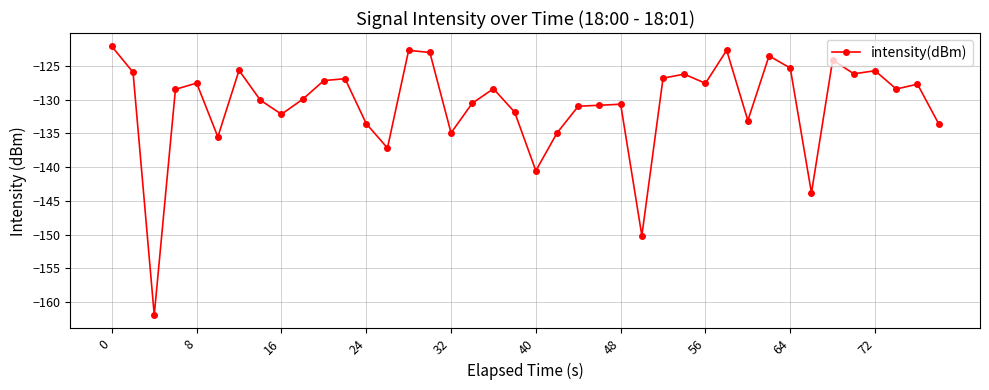

What is the value of the 13th point from the left?

-133.6